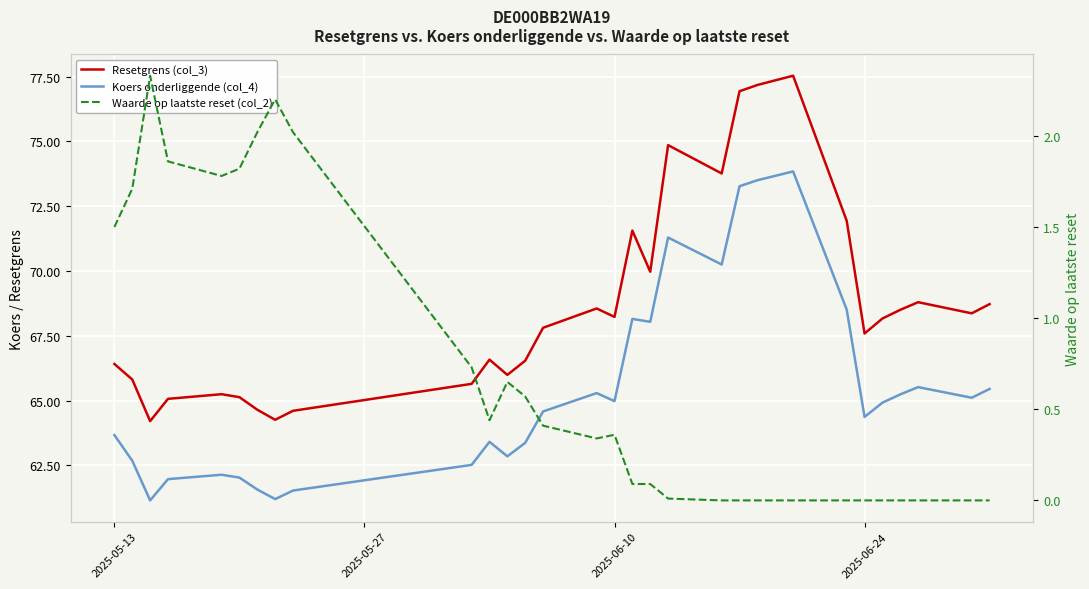

Which series has the largest total across all categories?

Resetgrens (col_3)